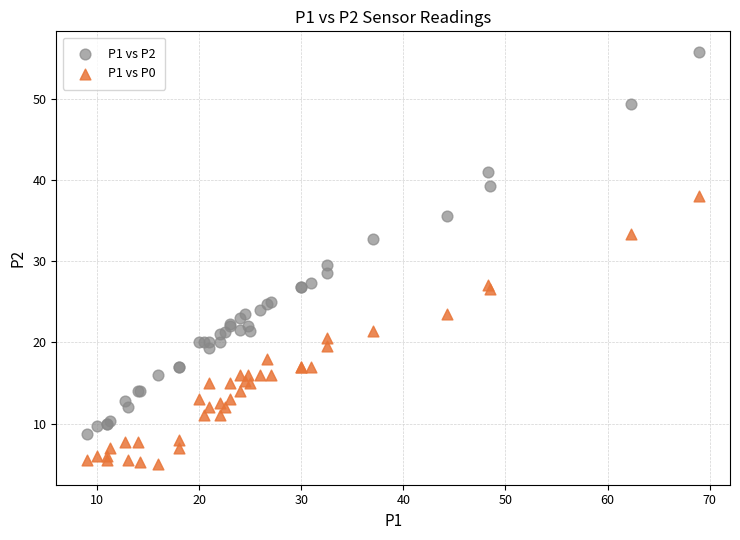

Which series contains the lowest Y value?

P1 vs P0